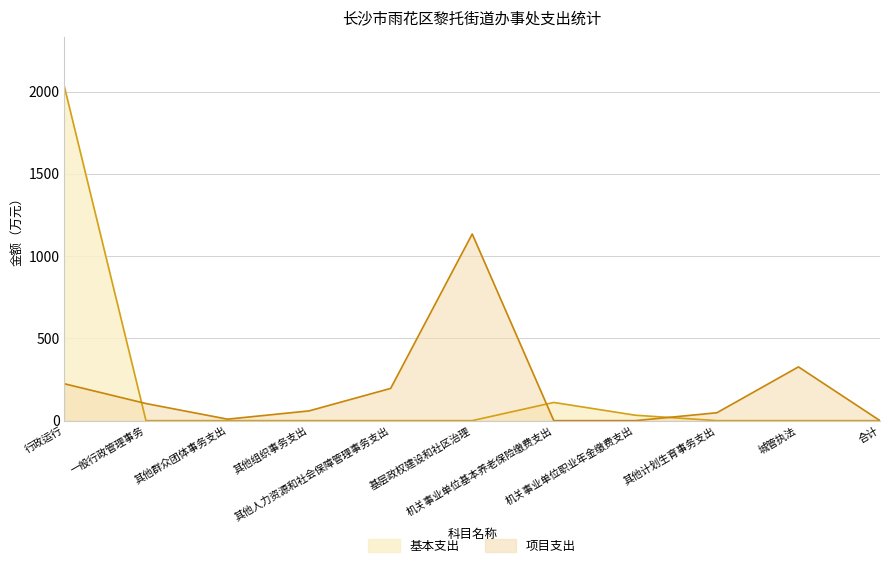

What is the difference between the second highest and minimum values in the 项目支出 series?

326.7